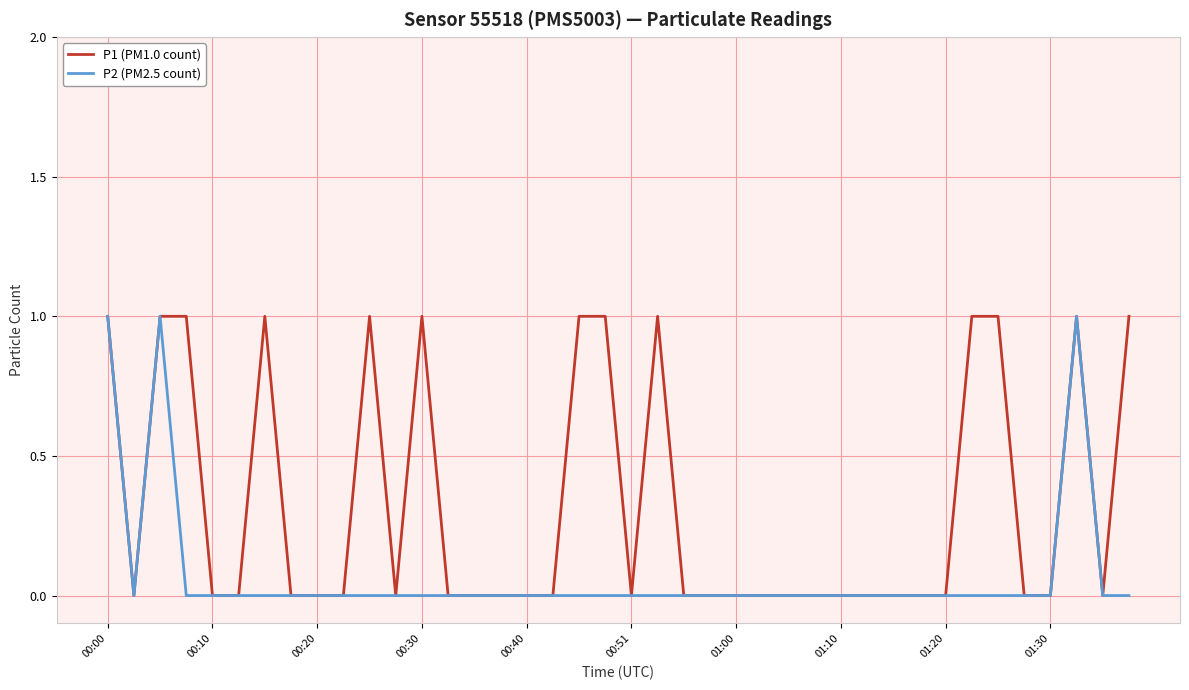

Rank the series by their average value, from highest to lowest.

P1 (PM1.0 count), P2 (PM2.5 count)